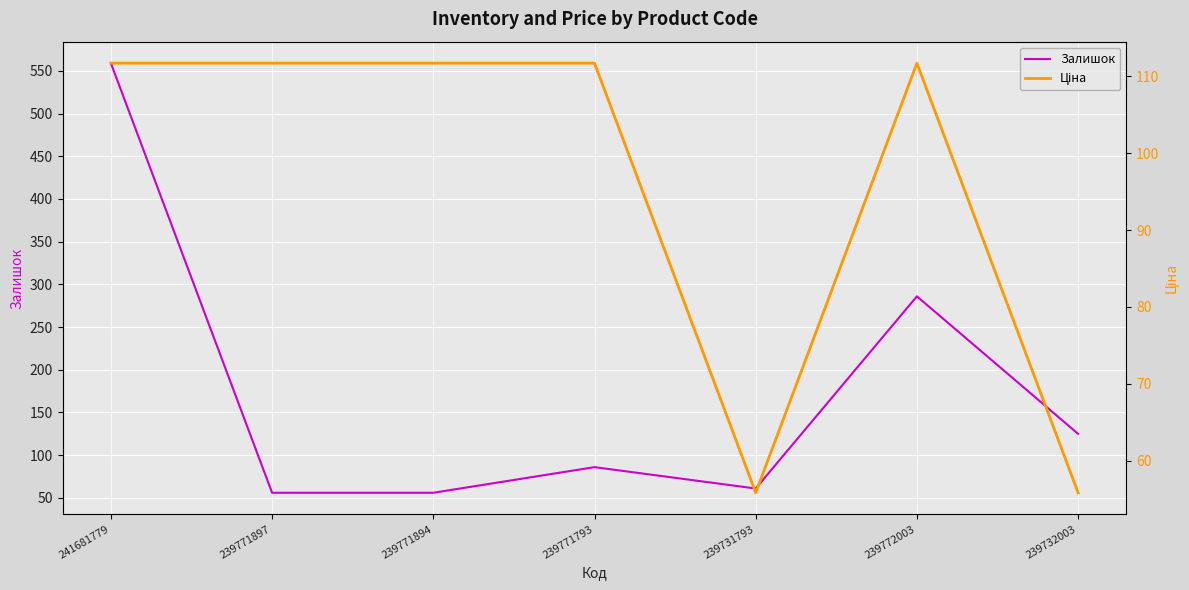

Where is Ціна nearest to the value 83?

239731793